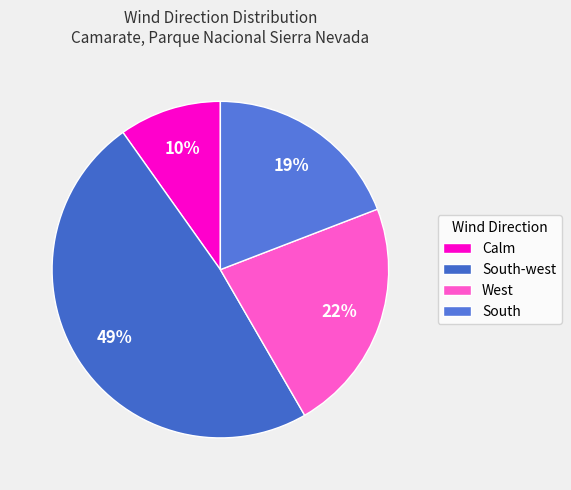

Rank the categories by value from lowest to highest.

Calm, South, West, South-west